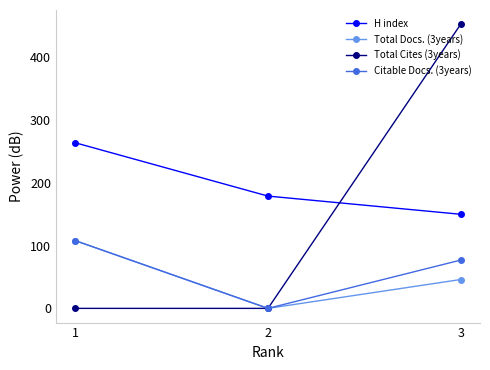

Is it true that H index equals 179 at 2?

True